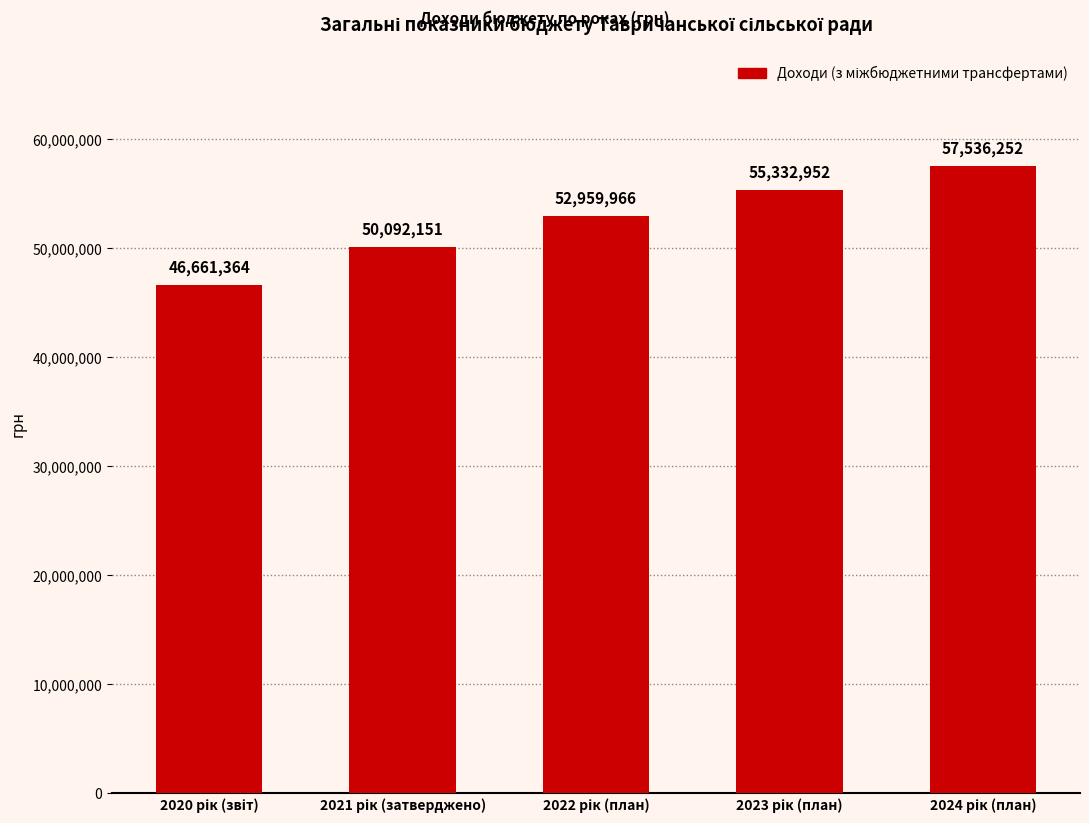

What is the minimum value shown in the chart?

46661364